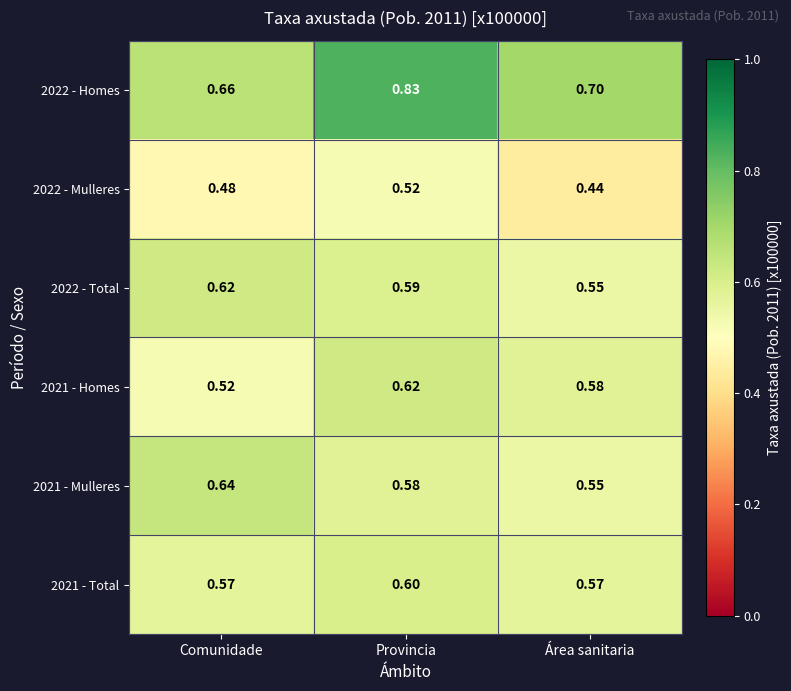

At which category is the sum across all series the highest?

Provincia